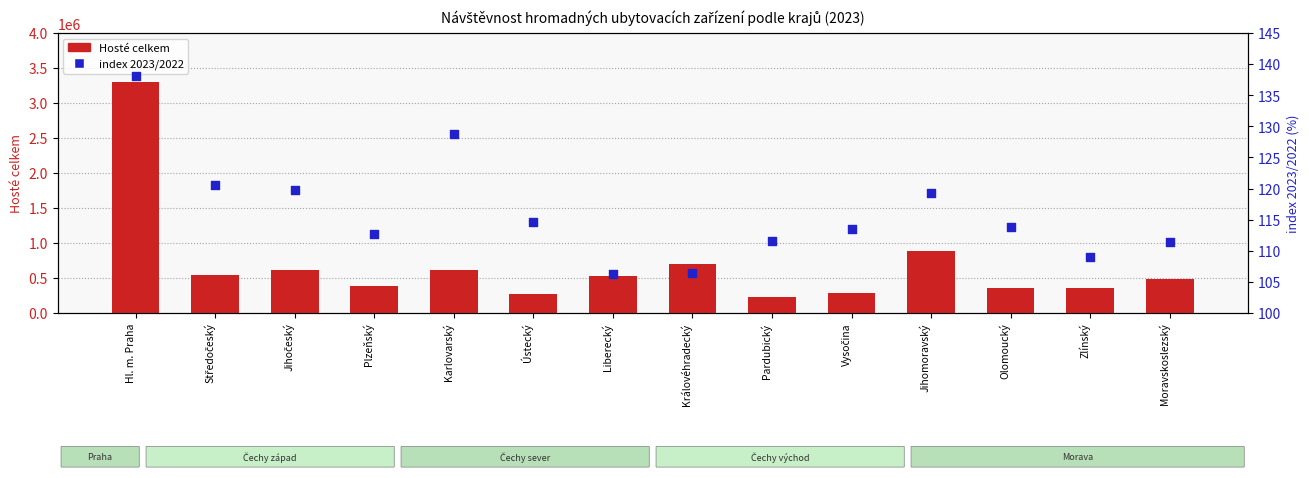

Which series contains the lowest Y value?

index 2023/2022